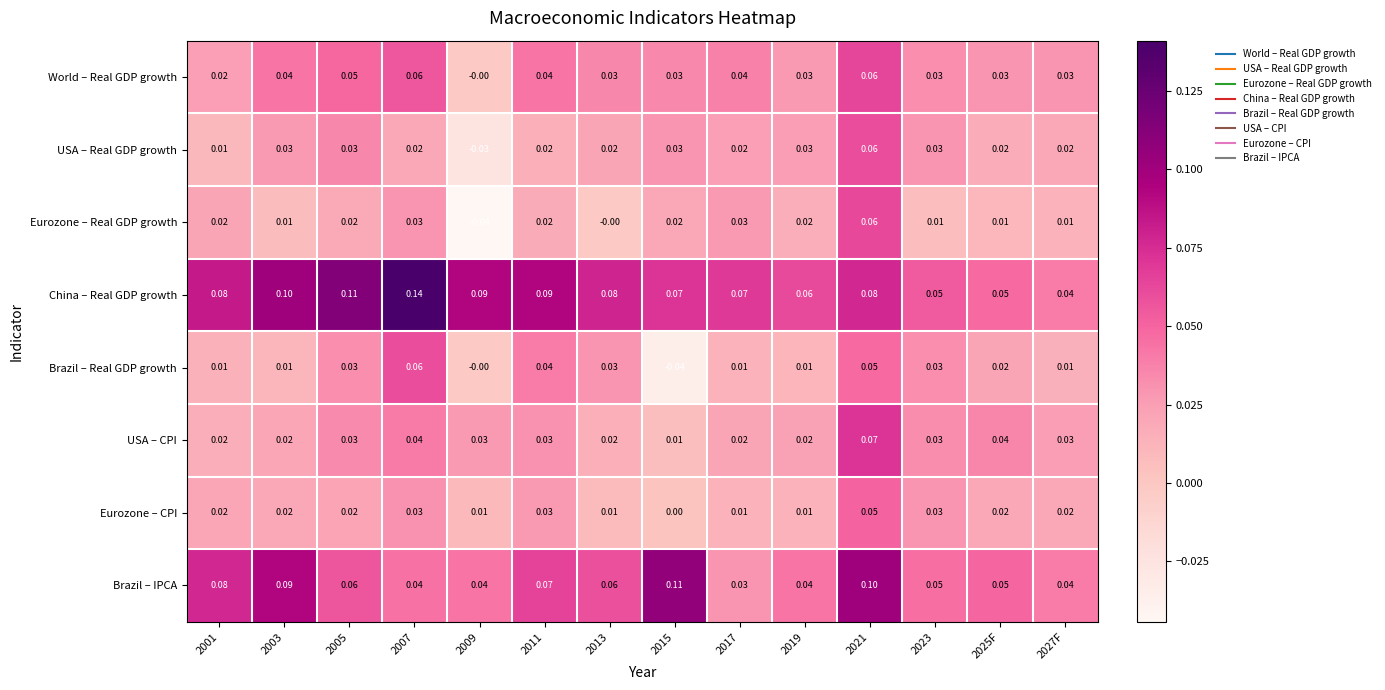

Is the value of USA – Real GDP growth at 2001 greater than the value of USA – CPI at 2023?

No